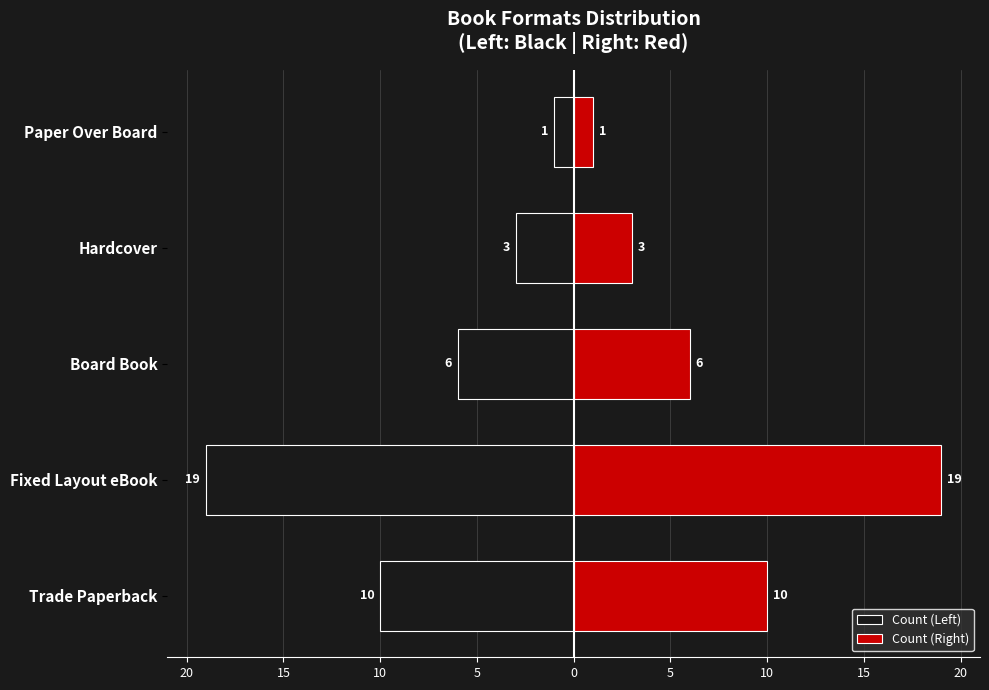

The value of Count (Right) at Trade Paperback is 6. True or false?

False